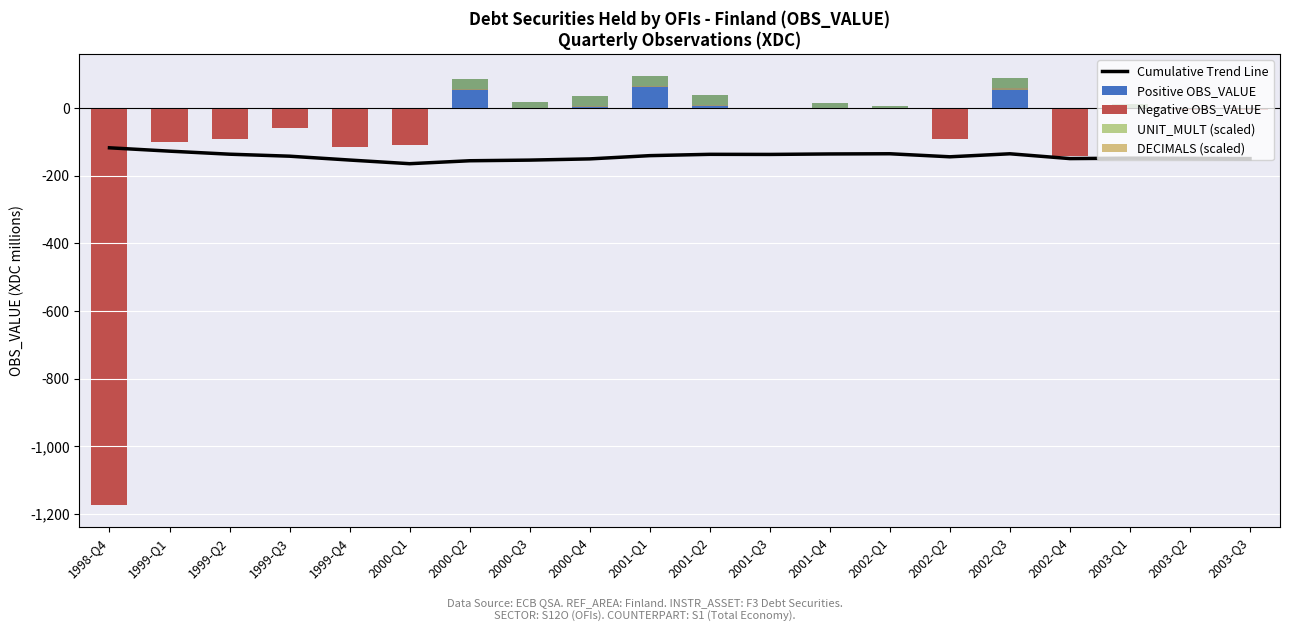

Which series has the widest spread of values?

Negative OBS_VALUE